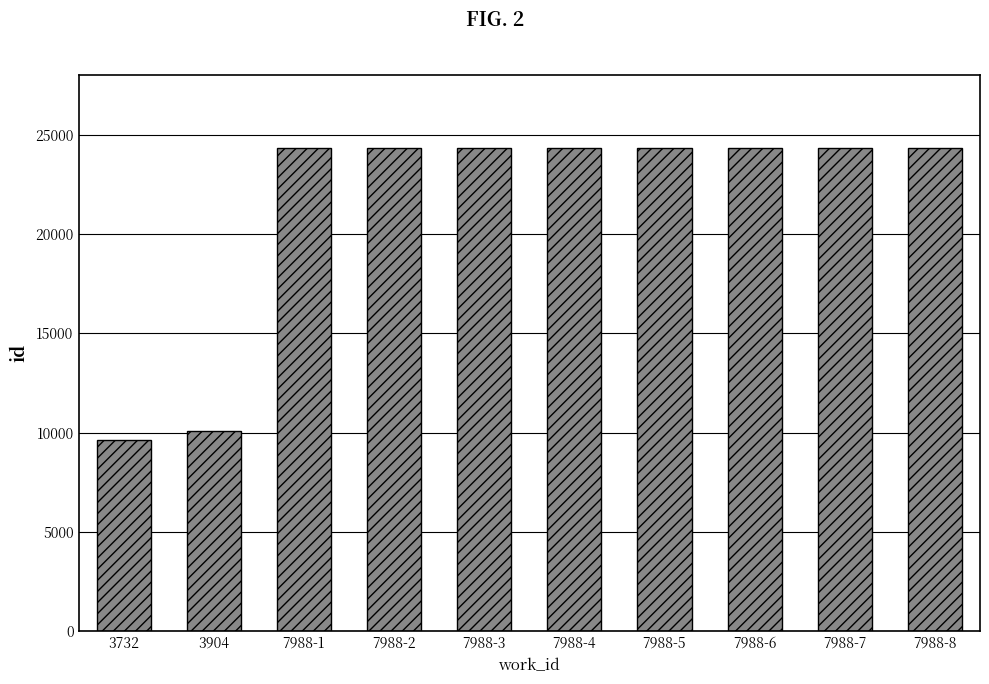

What position from the left is 7988-5?

7